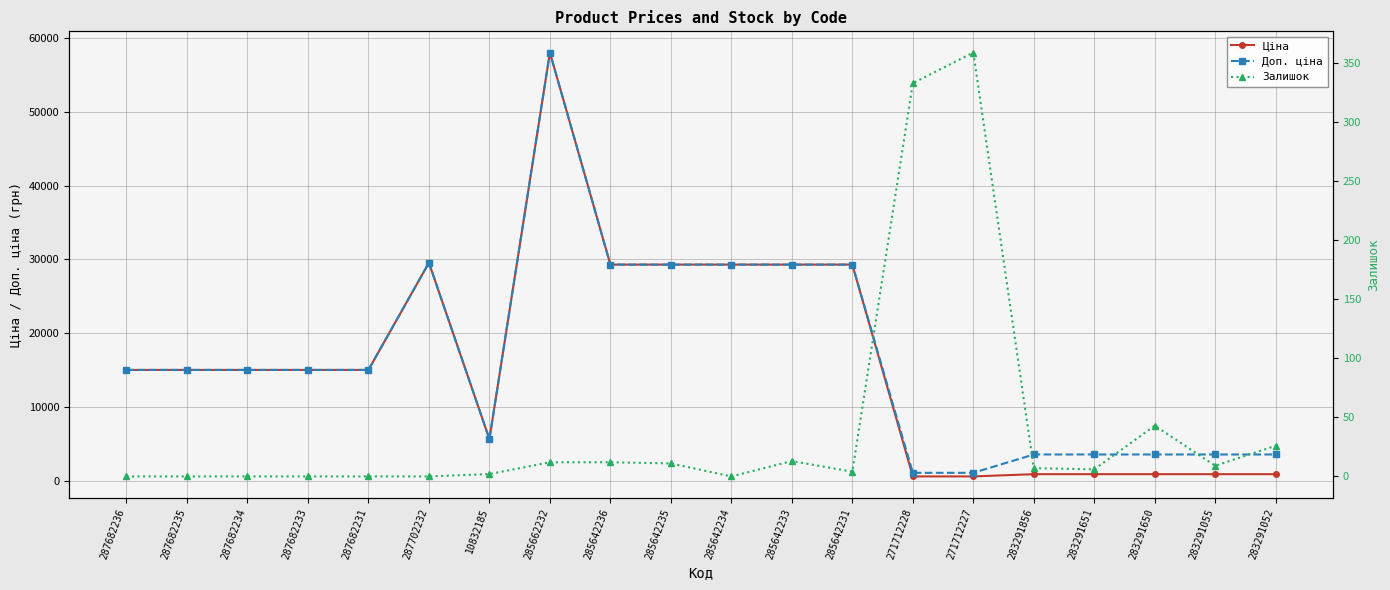

How many lines are shown in the chart?

3